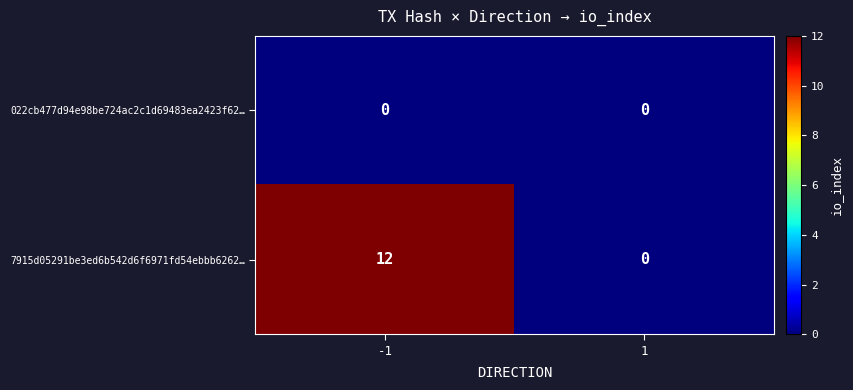

Rank the series by their average value, from lowest to highest.

022cb477d94e98be724ac2c1d69483ea2423f62…, 7915d05291be3ed6b542d6f6971fd54ebbb6262…